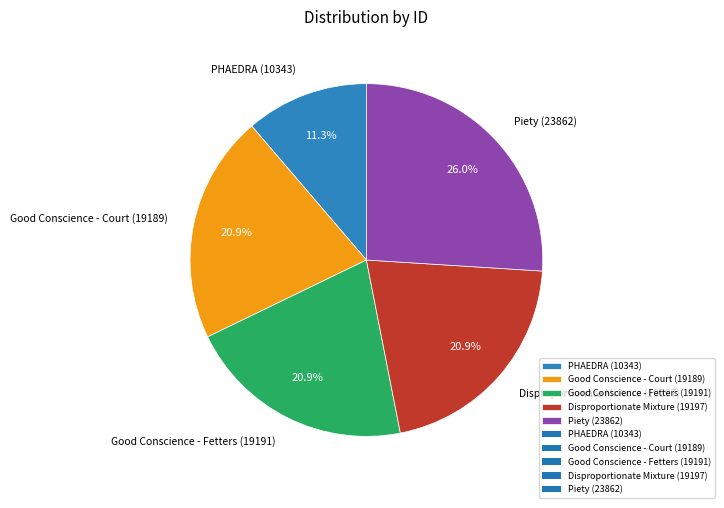

What is the ratio of the value at Piety (23862) to the value at PHAEDRA (10343)?

2.3